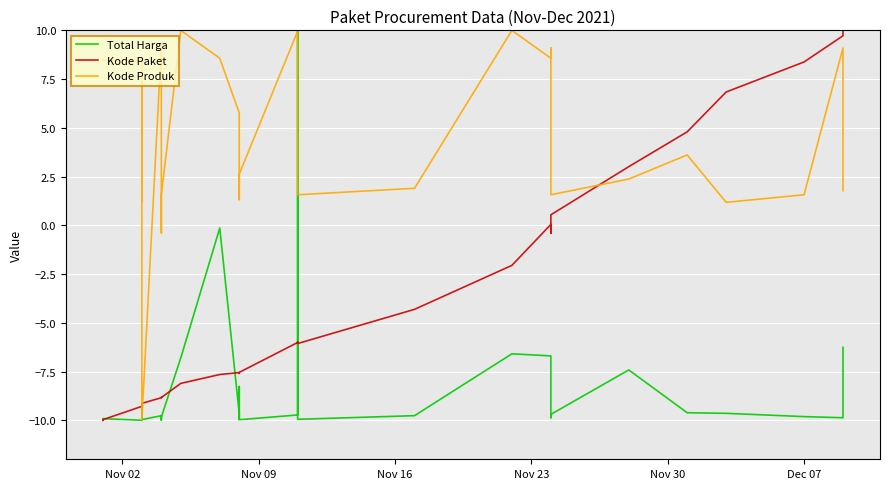

What is the sum of all Kode Paket values?

-163.9